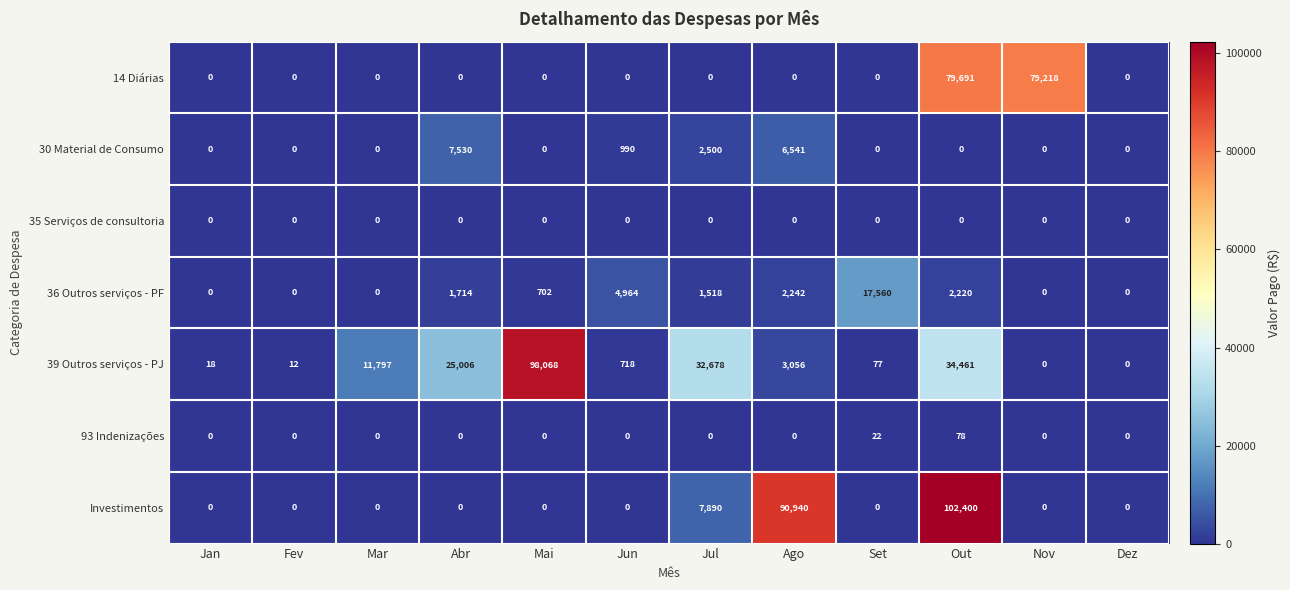

Is it true that 39 Outros serviços - PJ equals 131159 at Mai?

False